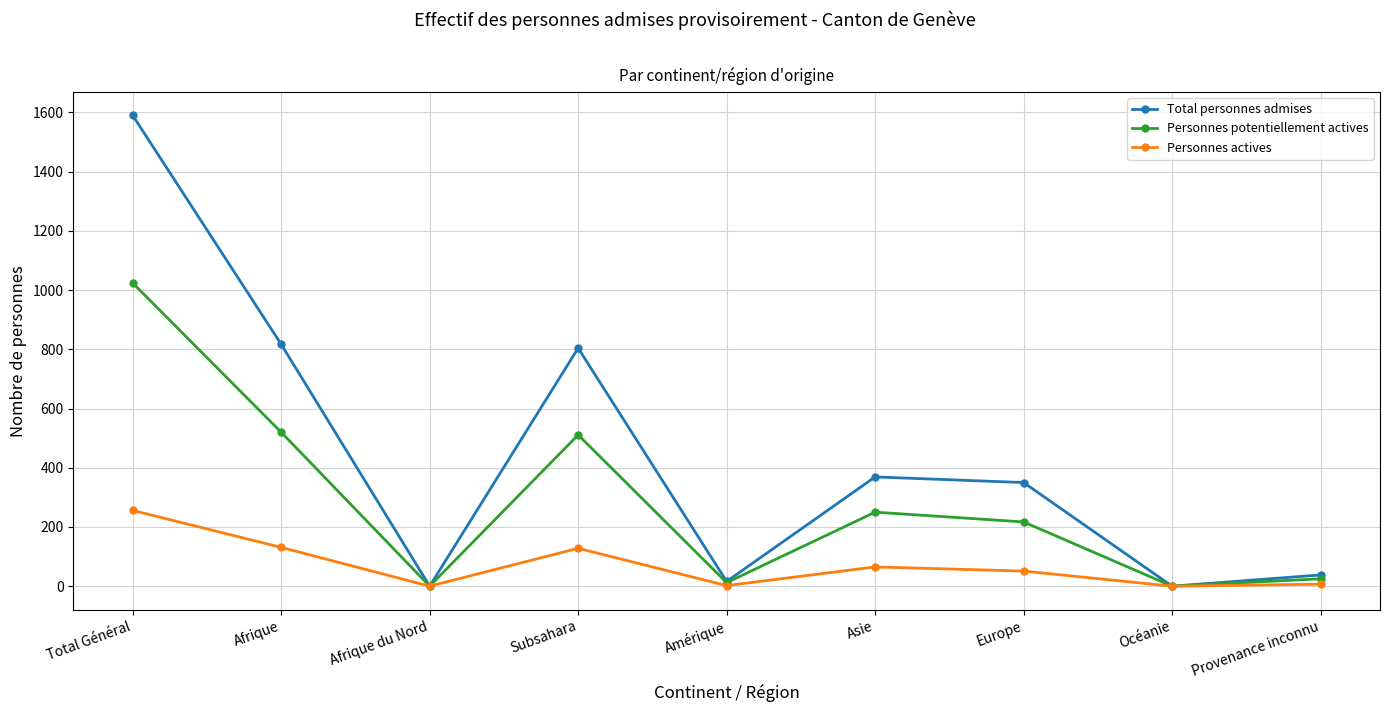

True or false: Personnes actives has more than 1 interior local peaks.

True